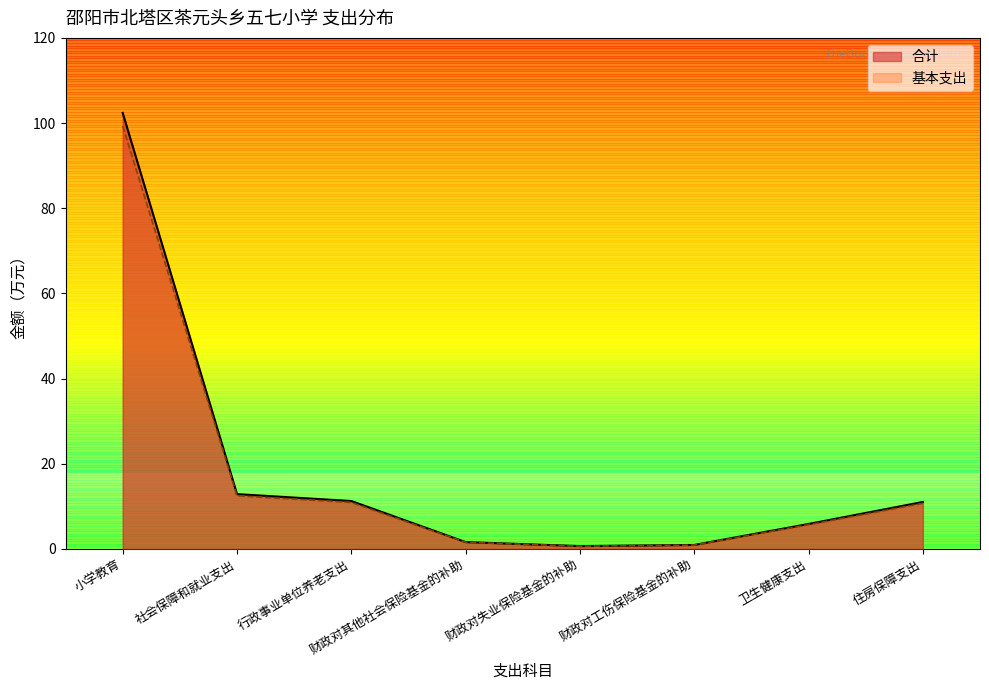

What is the greatest value displayed?

102.4